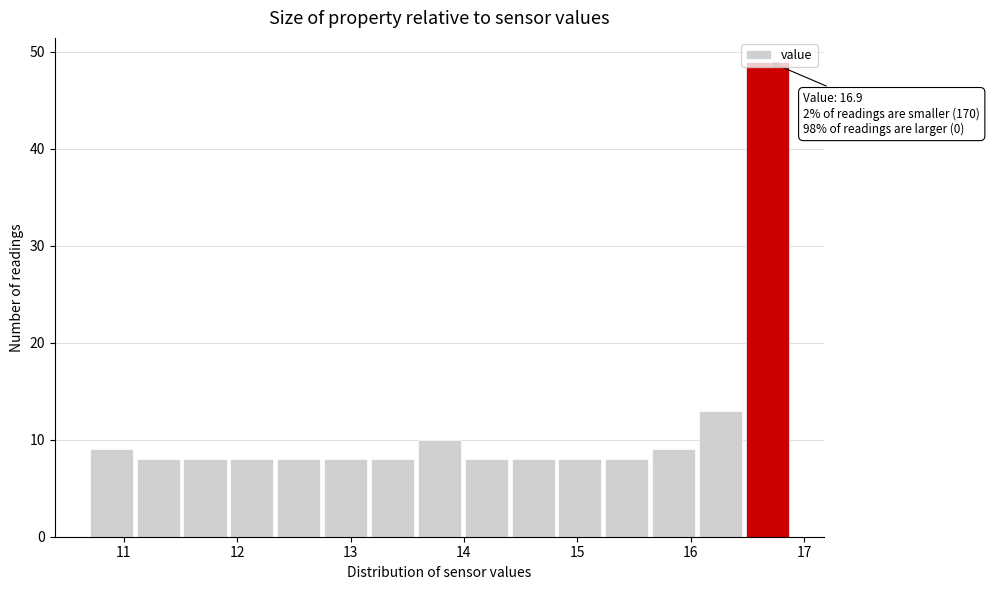

Which range on the x-axis has the tallest bar?

16.5 to 16.9